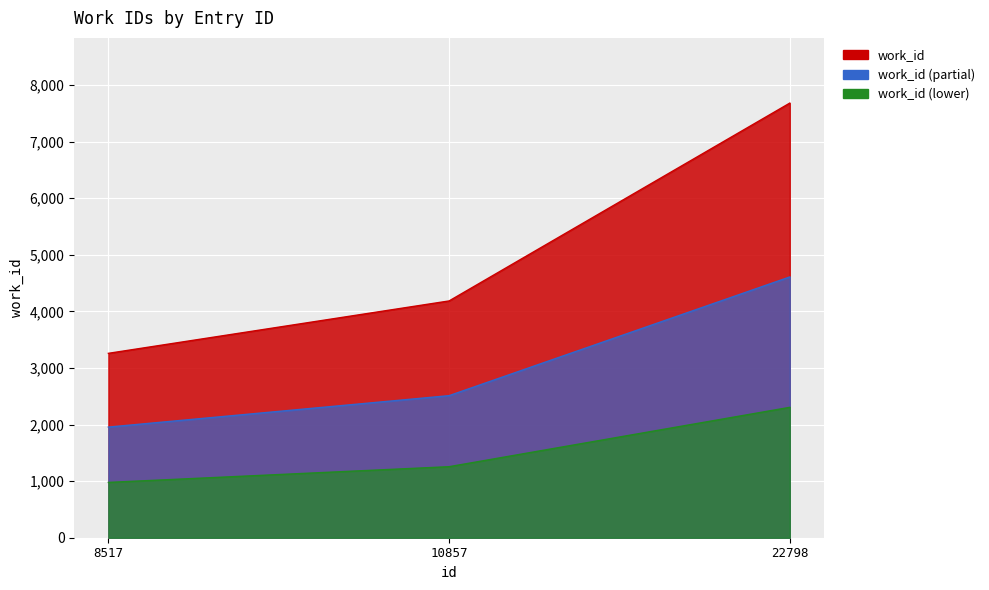

Read the value at 22798.

7682